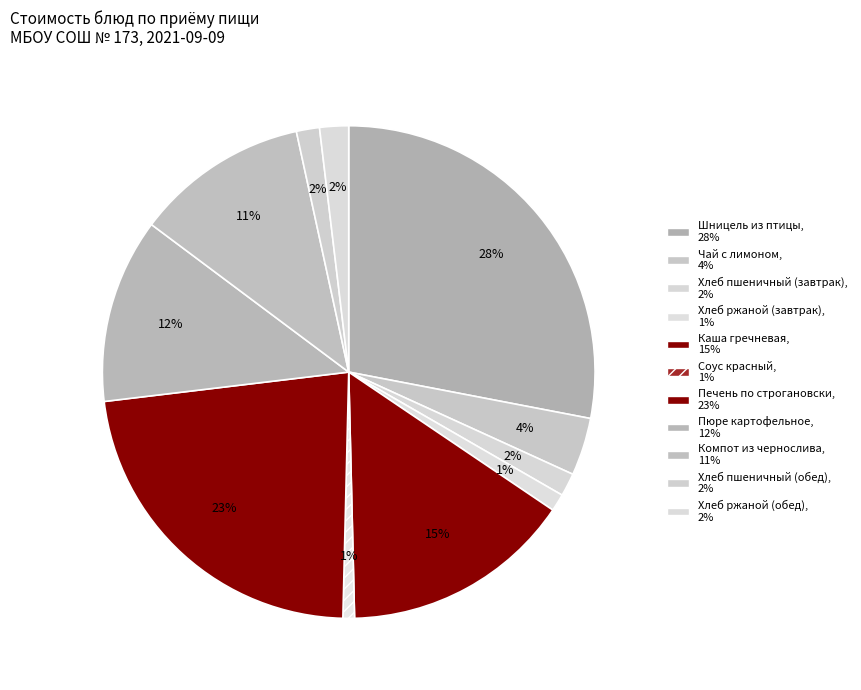

How many segments does this pie chart have?

11